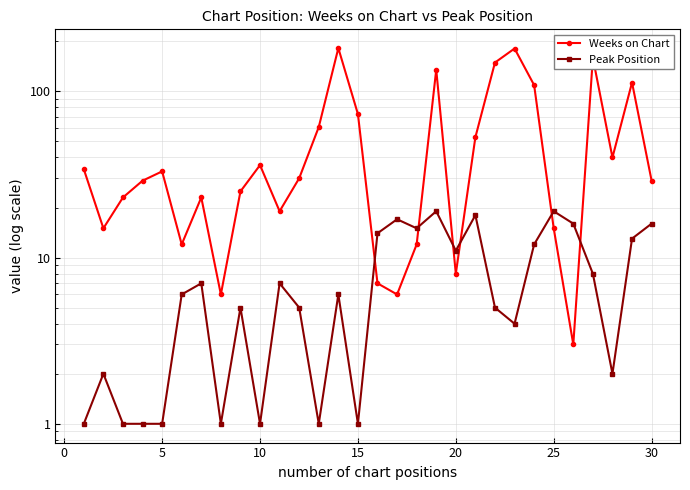

What is the difference between the maximum and minimum values in the Weeks on Chart series?

179